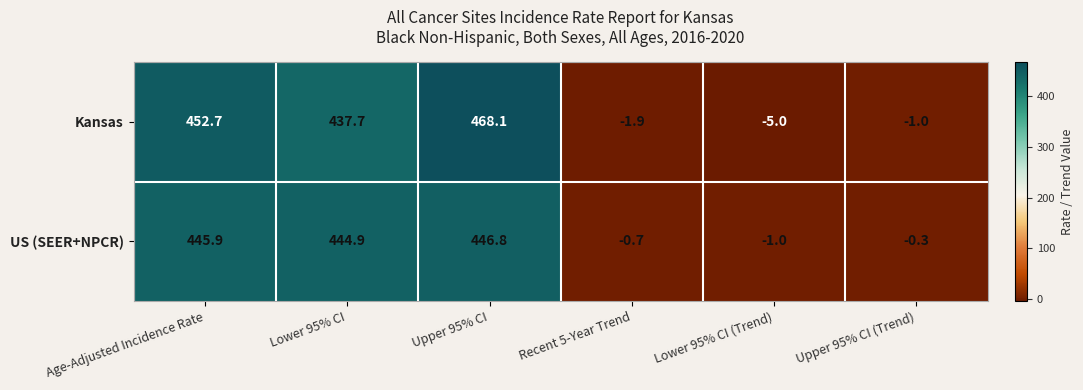

Which series has the largest total across all categories?

Kansas